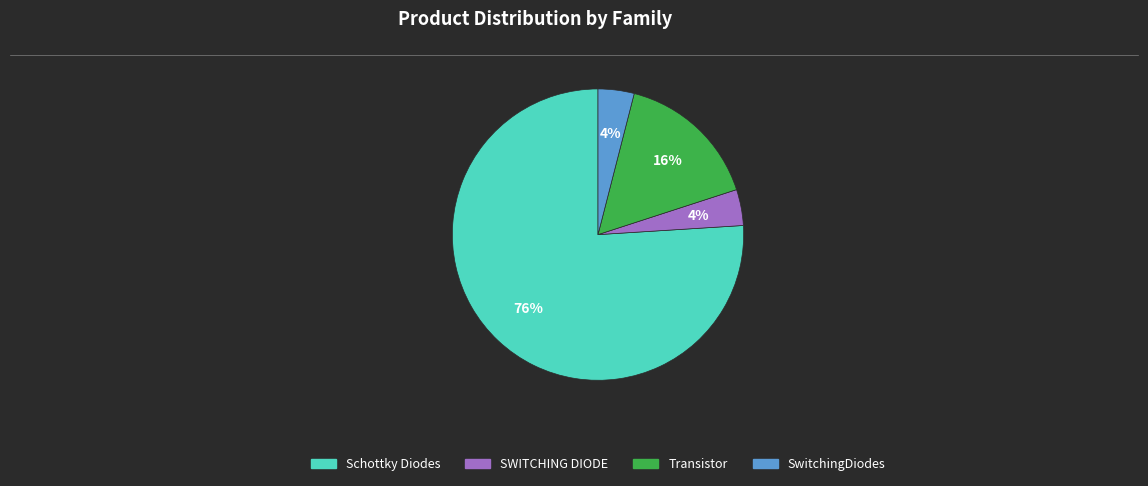

True or false: SWITCHING DIODE accounts for 4% of the total.

True